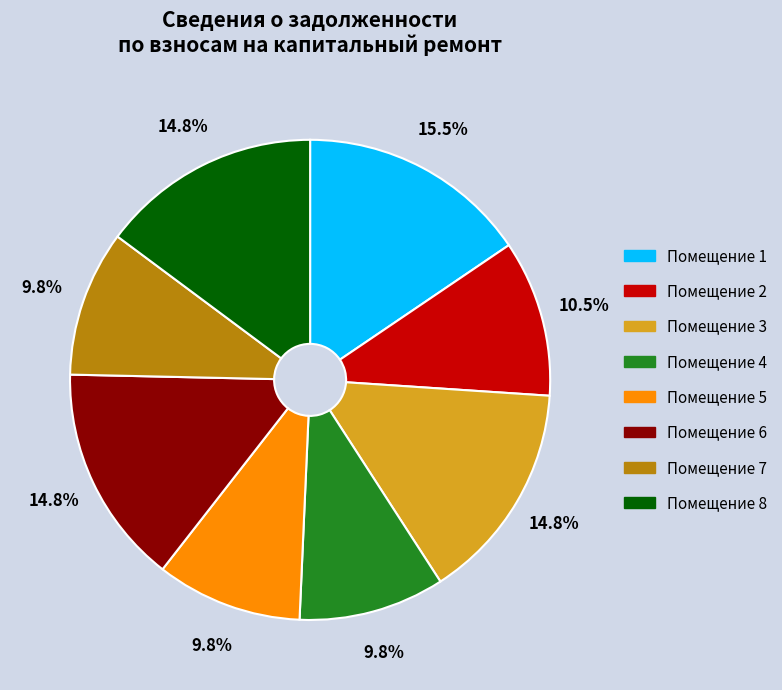

What is the largest slice in the pie chart?

Помещение 1